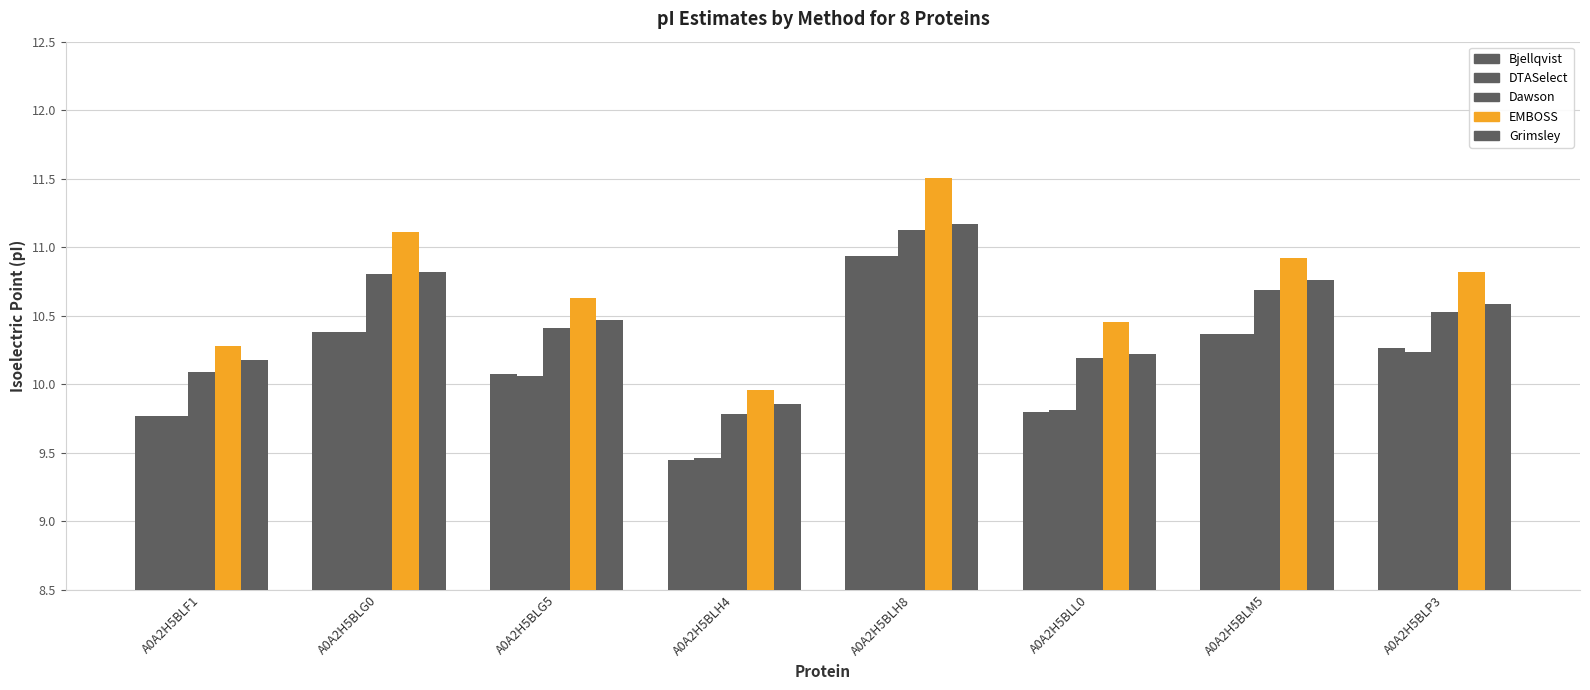

How many bars are there in total?

40